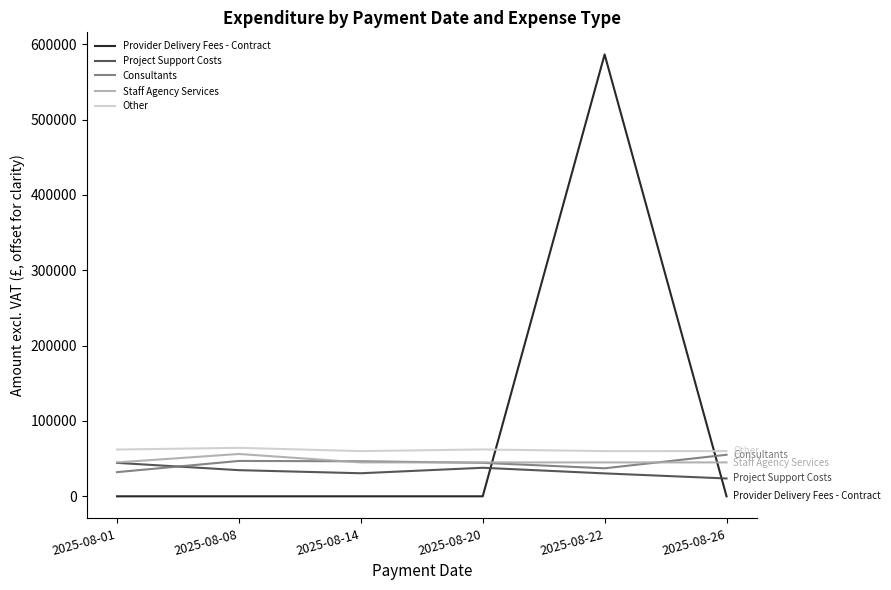

What is the spread (max minus min) of values at 2025-08-22?

556144.8